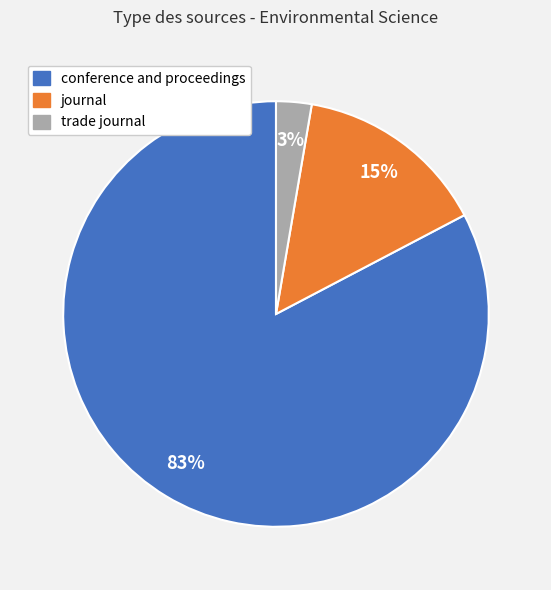

Combined, do conference and proceedings and trade journal account for over 50%?

Yes